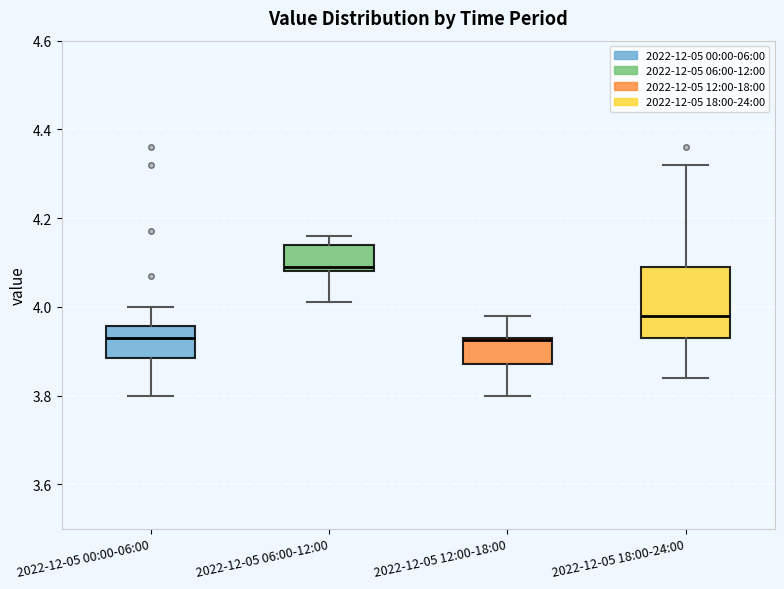

Which box's median line is the highest?

2022-12-05 06:00-12:00